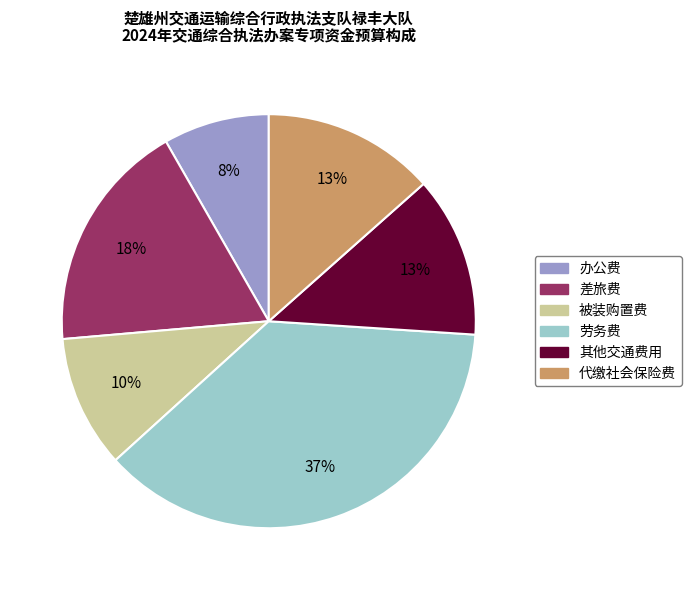

Does 办公费 represent more than half of the total?

No